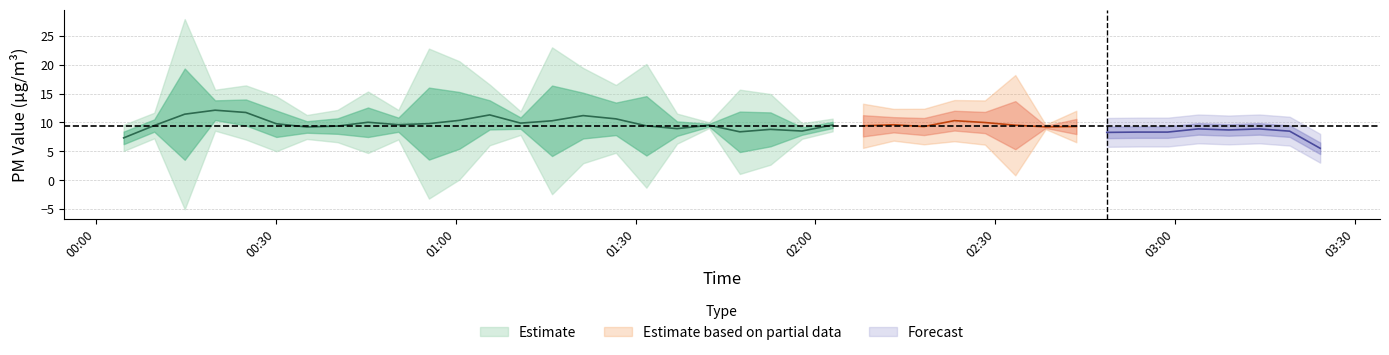

How many data points in P1 are less than 8?

13